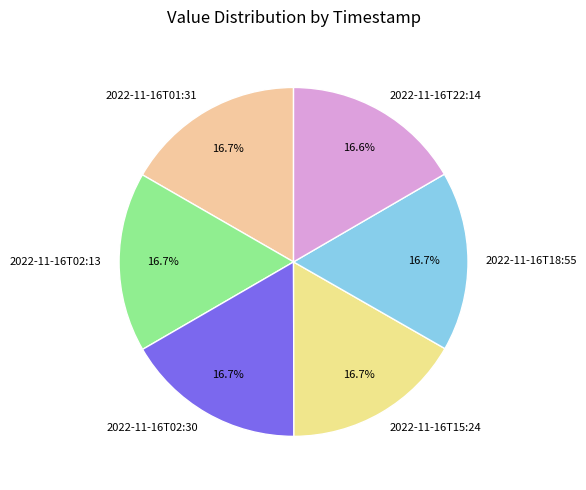

To the nearest percent, what portion does 2022-11-16T01:31 represent?

17%